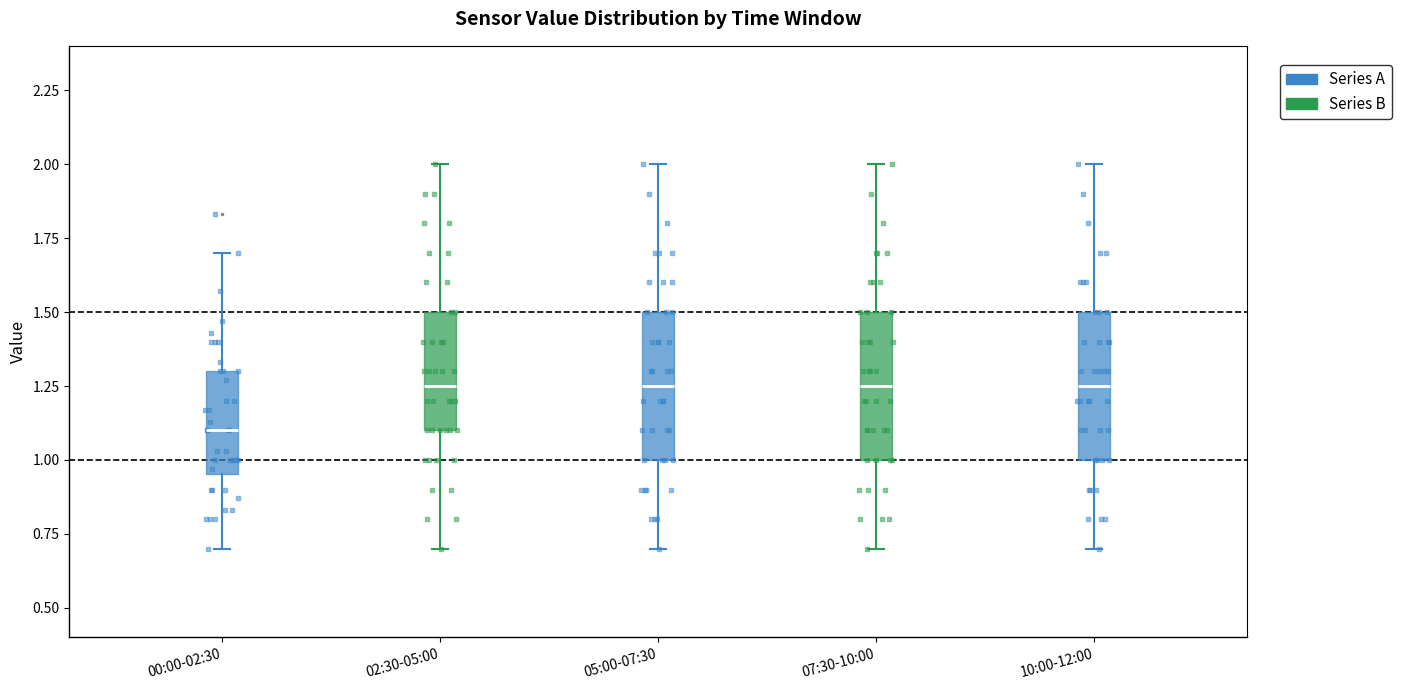

Reading left to right, read every box against the y-axis: the position of its median line, the range the box covers, and the ends of its whiskers. The values are not printed on the chart, so give them approximately, as read against the axis.

00:00-02:30: median 1.10, box 0.95 to 1.30, whiskers 0.70 to 1.70
02:30-05:00: median 1.25, box 1.10 to 1.50, whiskers 0.70 to 2.00
05:00-07:30: median 1.25, box 1.00 to 1.50, whiskers 0.70 to 2.00
07:30-10:00: median 1.25, box 1.00 to 1.50, whiskers 0.70 to 2.00
10:00-12:00: median 1.25, box 1.00 to 1.50, whiskers 0.70 to 2.00